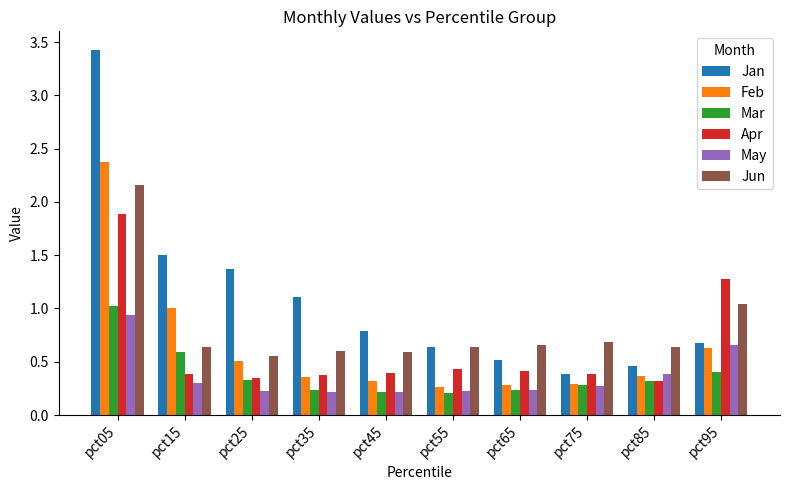

The value of Feb at pct75 is 0.3. True or false?

True